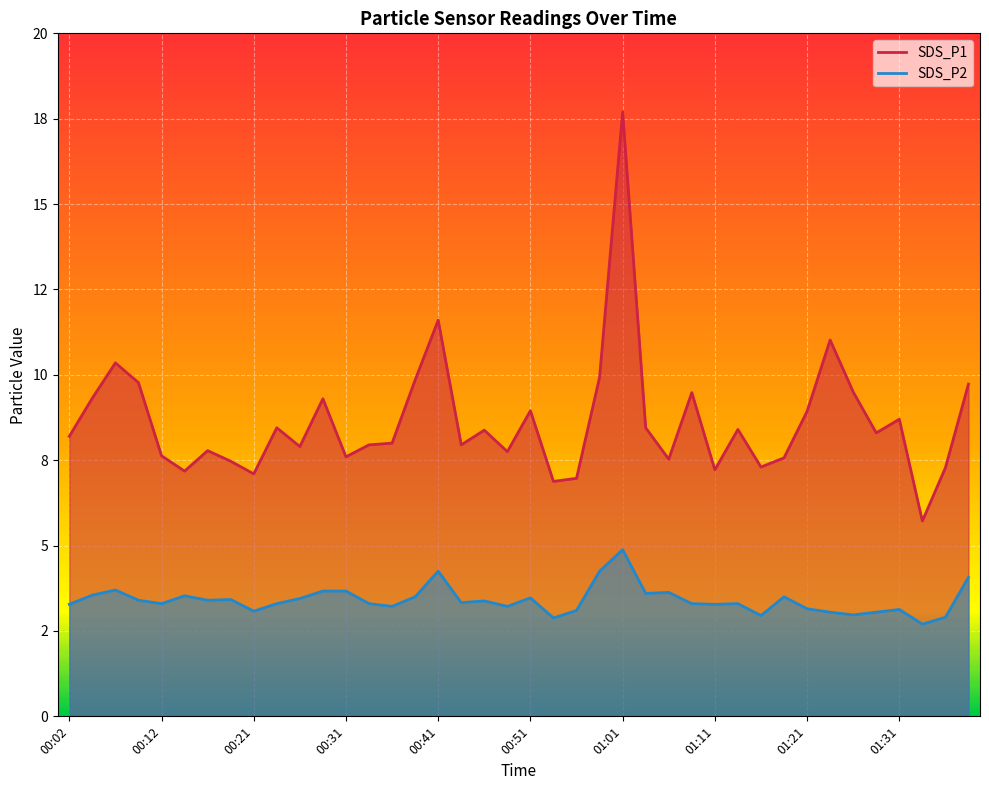

Which series changed the most between 00:02 and 00:09?

SDS_P1